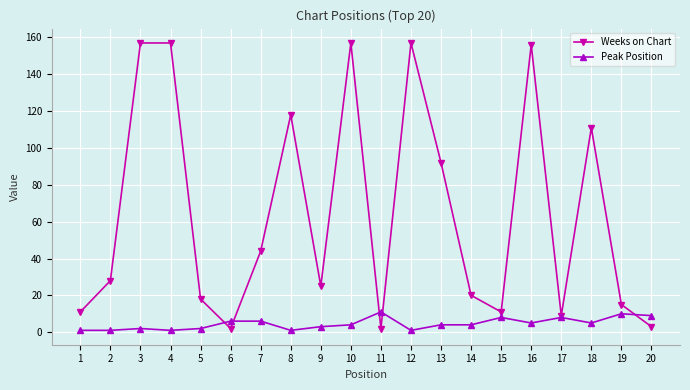

Where is Weeks on Chart nearest to the value 79?

13